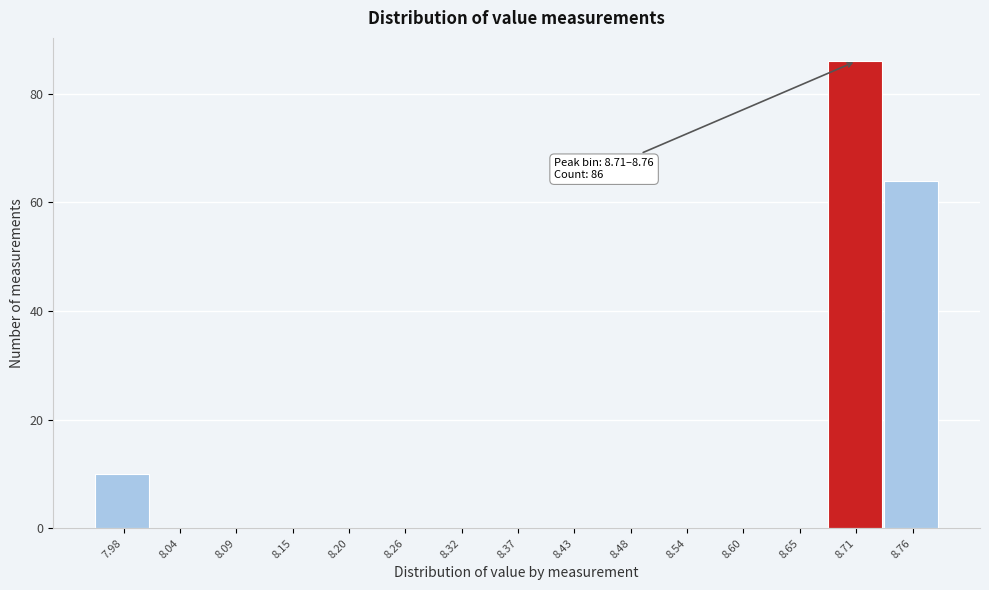

Reading left to right, list all the values displayed in this chart.

7.98=10	8.04=0	8.09=0	8.15=0	8.20=0	8.26=0	8.32=0	8.37=0	8.43=0	8.48=0	8.54=0	8.60=0	8.65=0	8.71=86	8.76=64